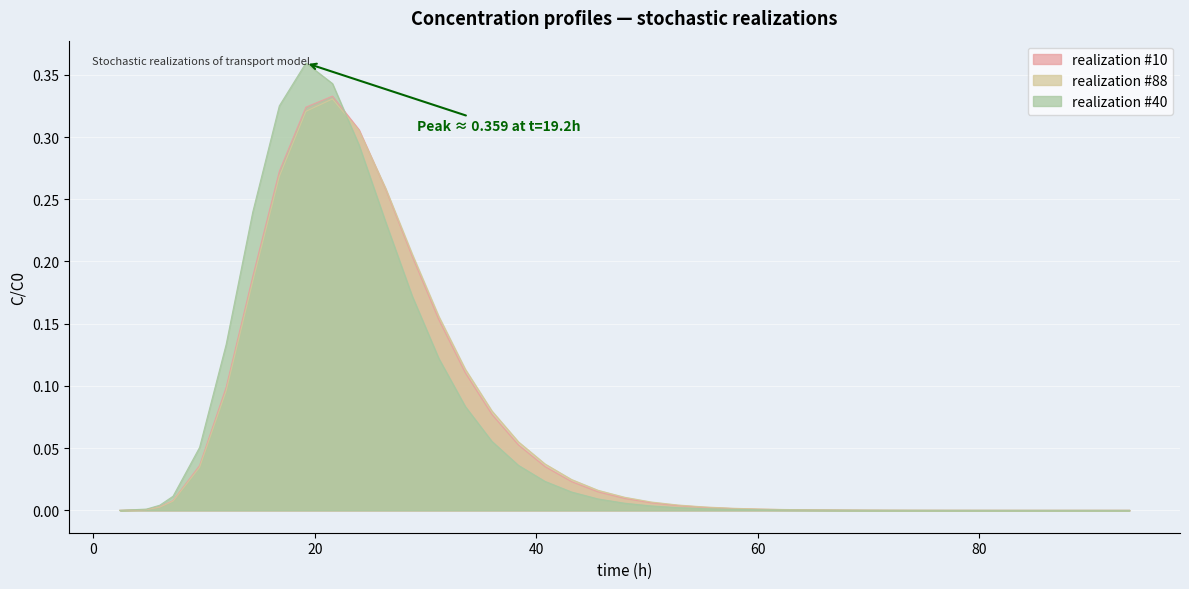

How many intersections are there between realization #88 and realization #10?

1